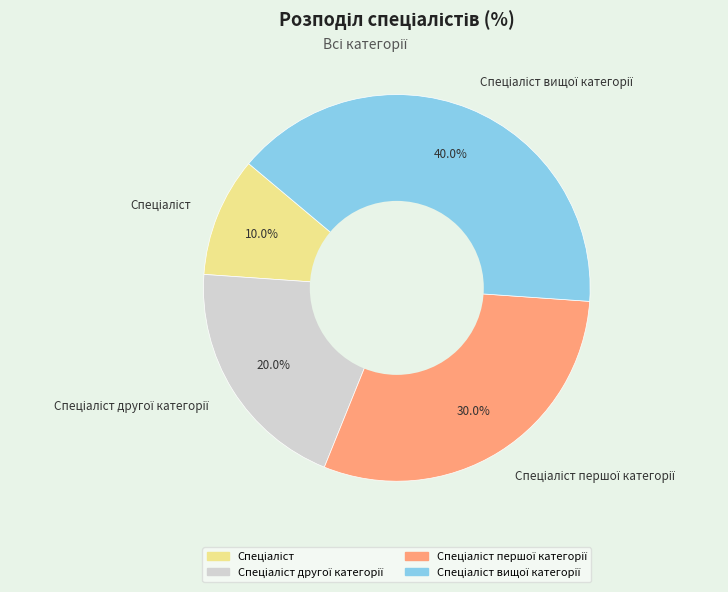

Is there a majority slice in this chart?

No